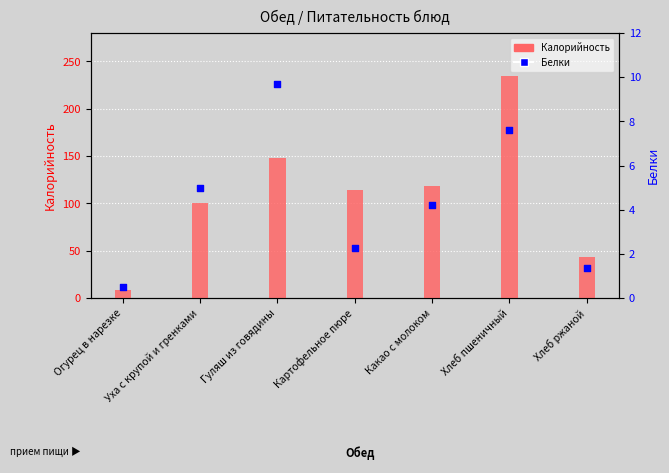

Which series has the widest spread of Y values?

Калорийность